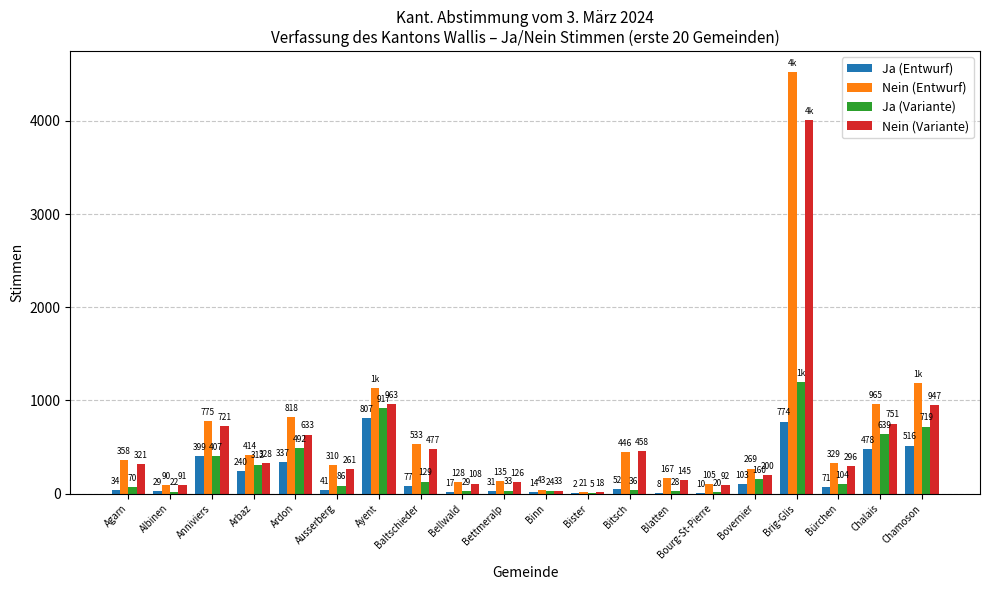

Reading left to right, what are all the values shown in this chart?

Ja (Entwurf): Agarn=34	Albinen=29	Anniviers=399	Arbaz=240	Ardon=337	Ausserberg=41	Ayent=807	Baltschieder=77	Bellwald=17	Bettmeralp=31	Binn=14	Bister=2	Bitsch=52	Blatten=8	Bourg-St-Pierre=10	Bovernier=103	Brig-Glis=774	Bürchen=71	Chalais=478	Chamoson=516
Nein (Entwurf): Agarn=358	Albinen=90	Anniviers=775	Arbaz=414	Ardon=818	Ausserberg=310	Ayent=1133	Baltschieder=533	Bellwald=128	Bettmeralp=135	Binn=43	Bister=21	Bitsch=446	Blatten=167	Bourg-St-Pierre=105	Bovernier=269	Brig-Glis=4523	Bürchen=329	Chalais=965	Chamoson=1185
Ja (Variante): Agarn=70	Albinen=22	Anniviers=407	Arbaz=312	Ardon=492	Ausserberg=86	Ayent=917	Baltschieder=129	Bellwald=29	Bettmeralp=33	Binn=24	Bister=5	Bitsch=36	Blatten=28	Bourg-St-Pierre=20	Bovernier=160	Brig-Glis=1198	Bürchen=104	Chalais=639	Chamoson=719
Nein (Variante): Agarn=321	Albinen=91	Anniviers=721	Arbaz=328	Ardon=633	Ausserberg=261	Ayent=963	Baltschieder=477	Bellwald=108	Bettmeralp=126	Binn=33	Bister=18	Bitsch=458	Blatten=145	Bourg-St-Pierre=92	Bovernier=200	Brig-Glis=4013	Bürchen=296	Chalais=751	Chamoson=947